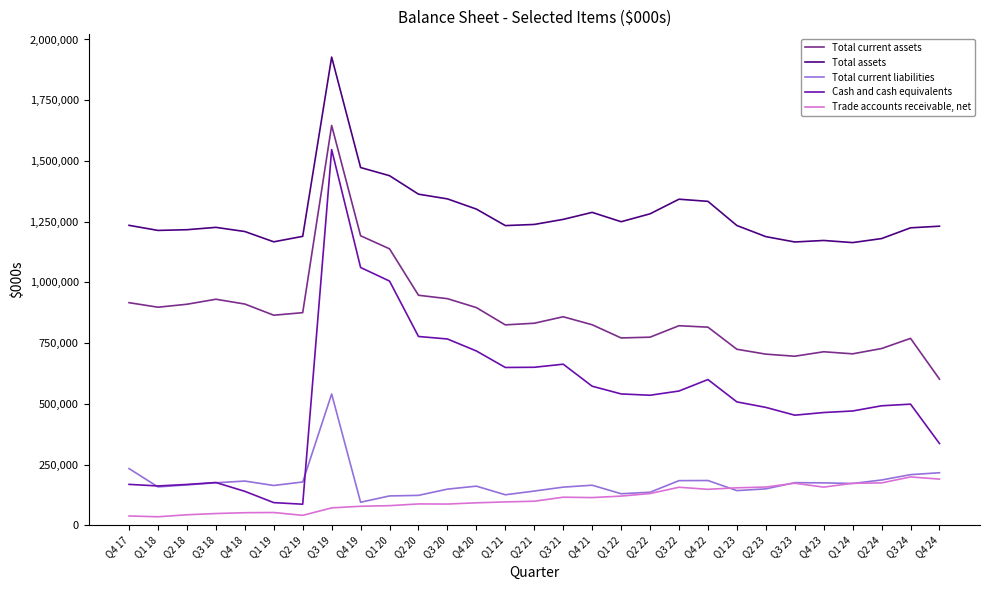

Which series has the largest total across all categories?

Total assets